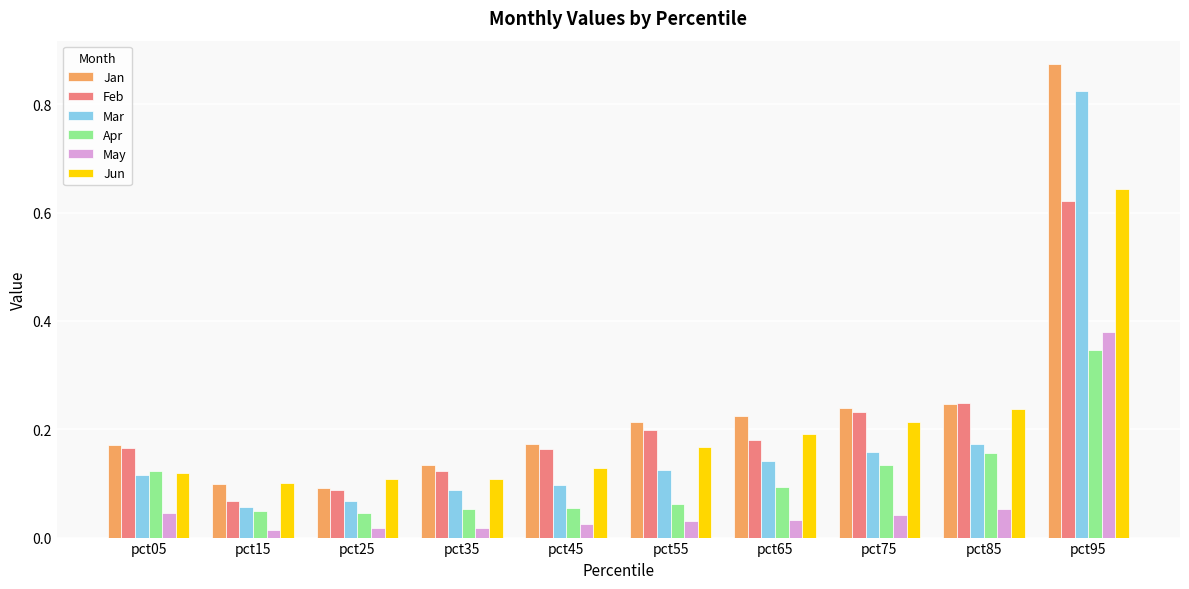

Between pct05 and pct85, which series saw the biggest shift?

Jun